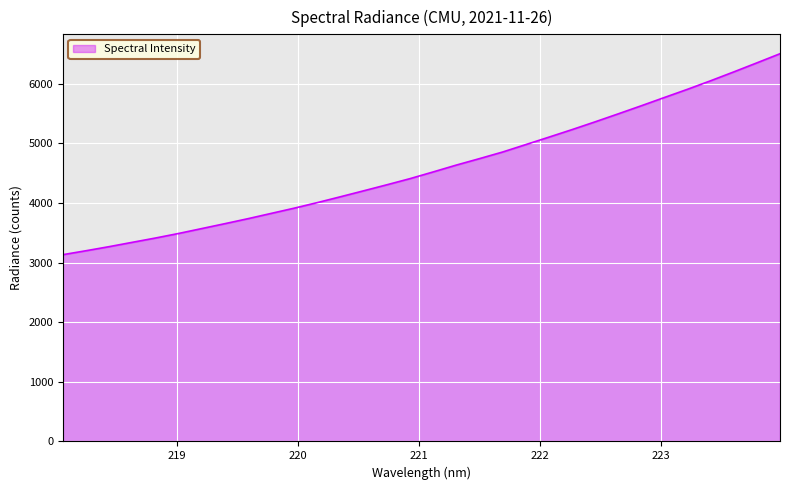

What is the maximum value shown in the chart?

6503.1